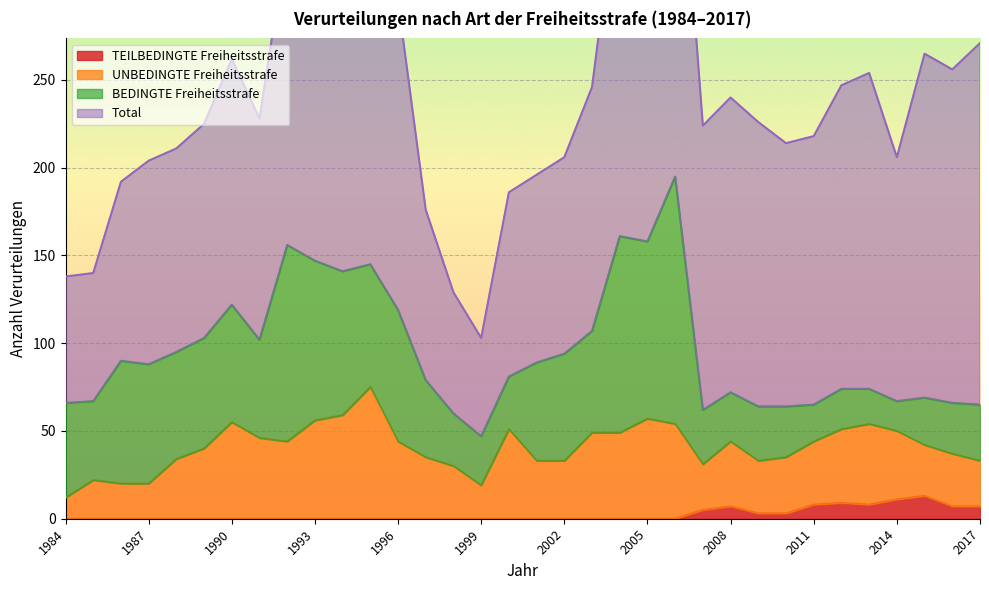

At which category does BEDINGTE Freiheitsstrafe reach its first local peak?

1986